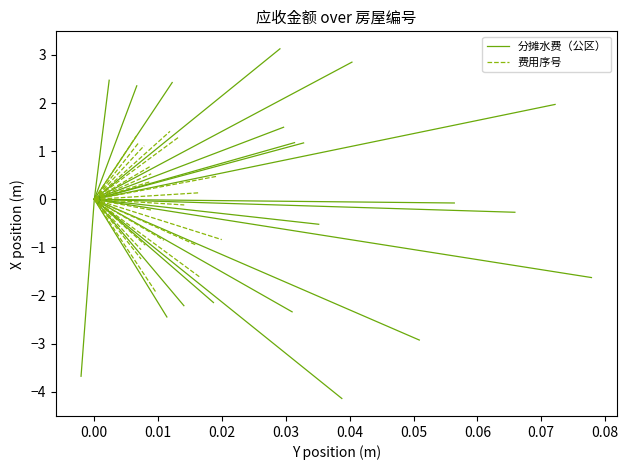

Is the value of 分摊水费（公区） at 0.00 greater than the value of 费用序号 at 0.00?

No